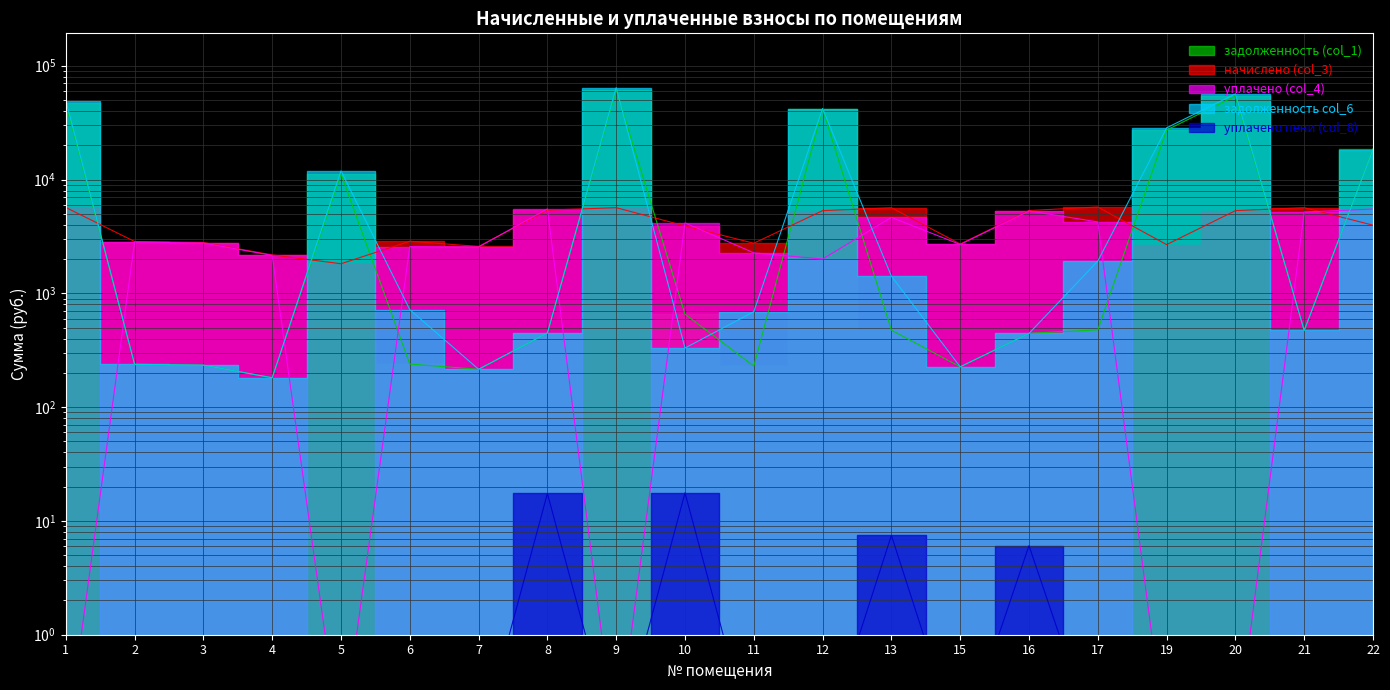

Between 1 and 3, which series saw the biggest shift?

задолженность col_6